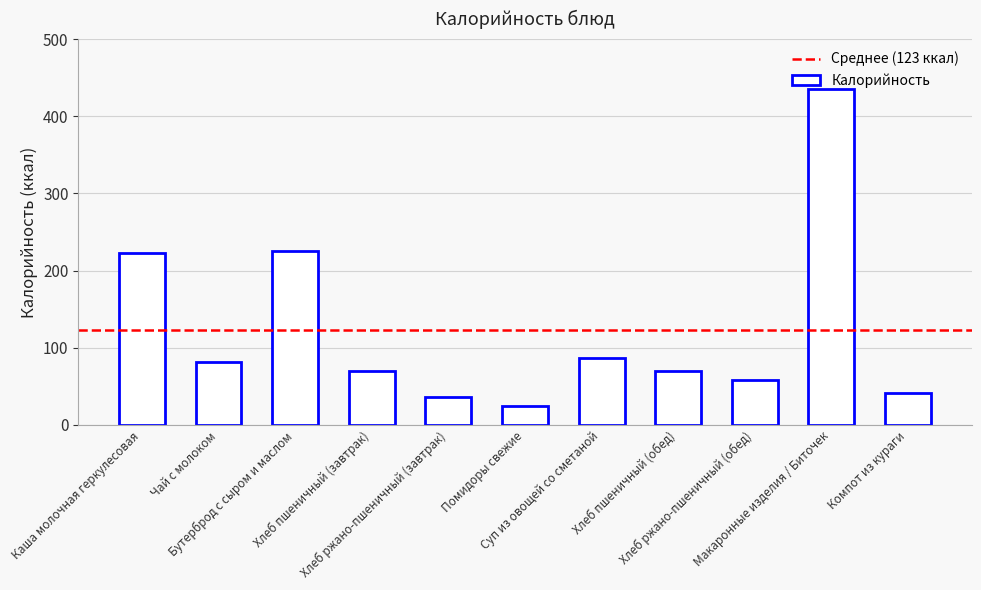

What is the change in value from Бутерброд с сыром и маслом to Суп из овощей со сметаной?

-139.0